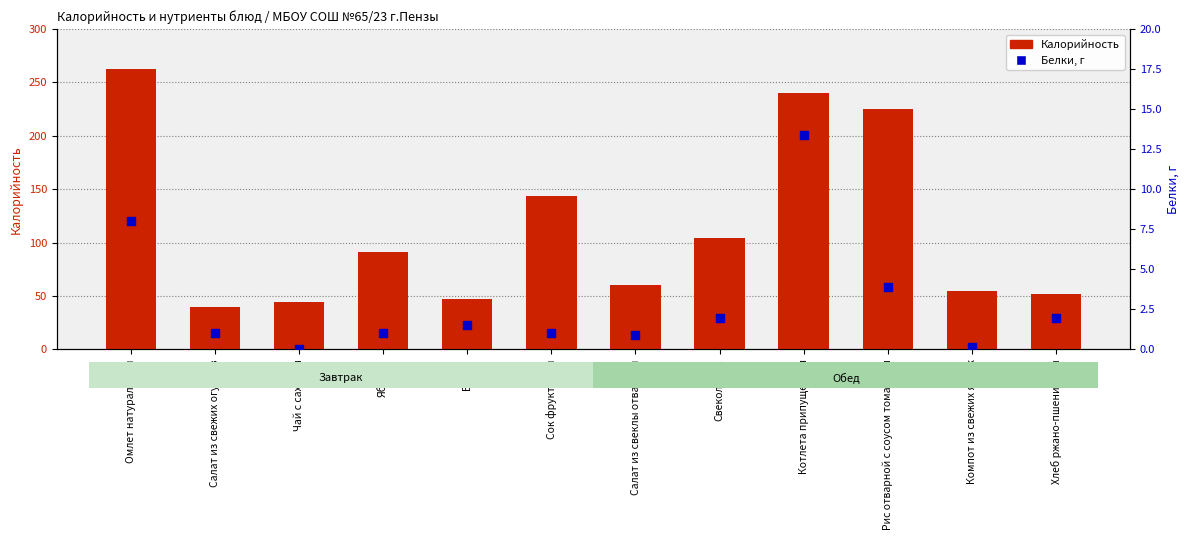

What are all the series names shown in the legend?

Калорийность, Белки